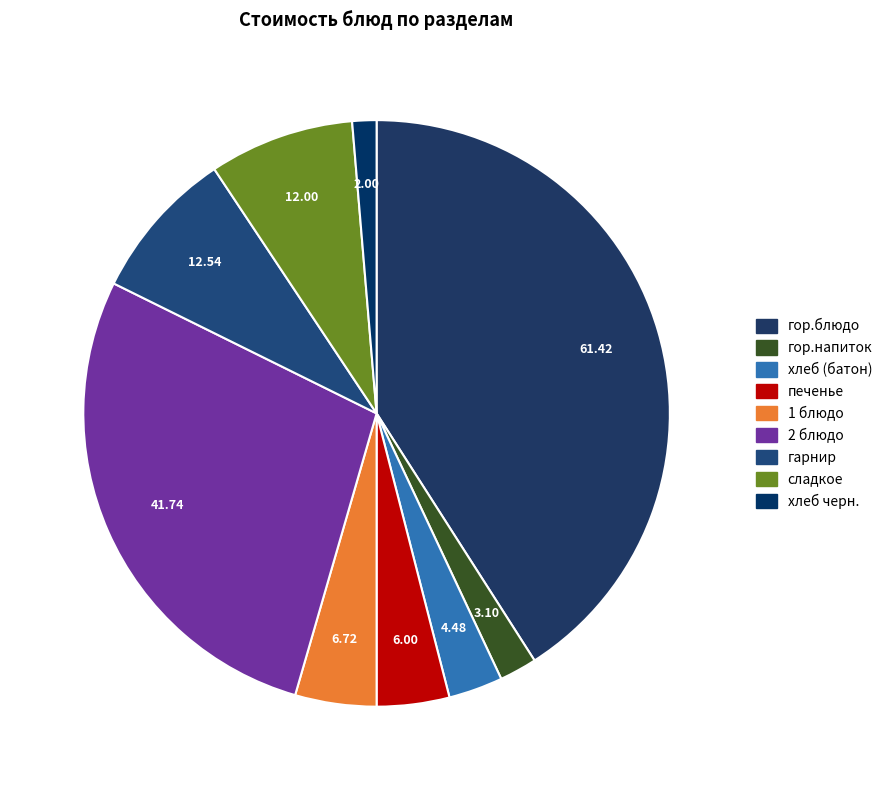

Which category has the biggest portion of the pie?

гор.блюдо